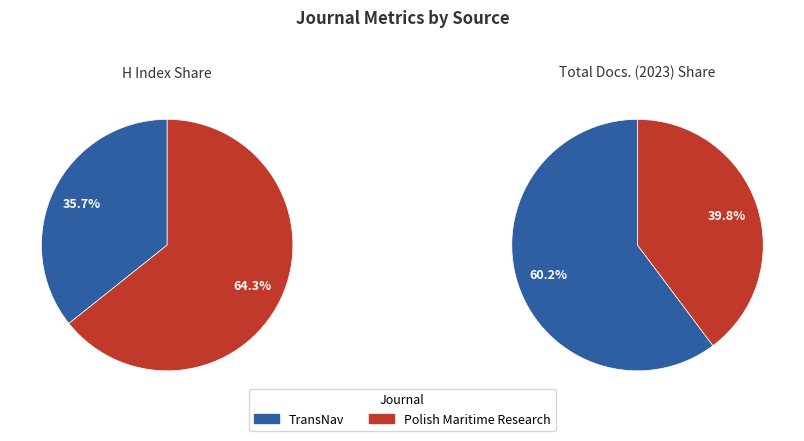

How many slices are in this pie chart?

2